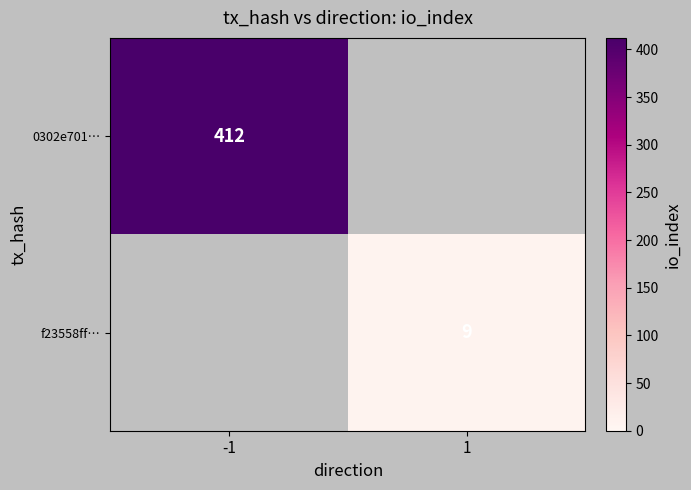

True or false: 0302e701… has a value of 94.5 at -1.

False